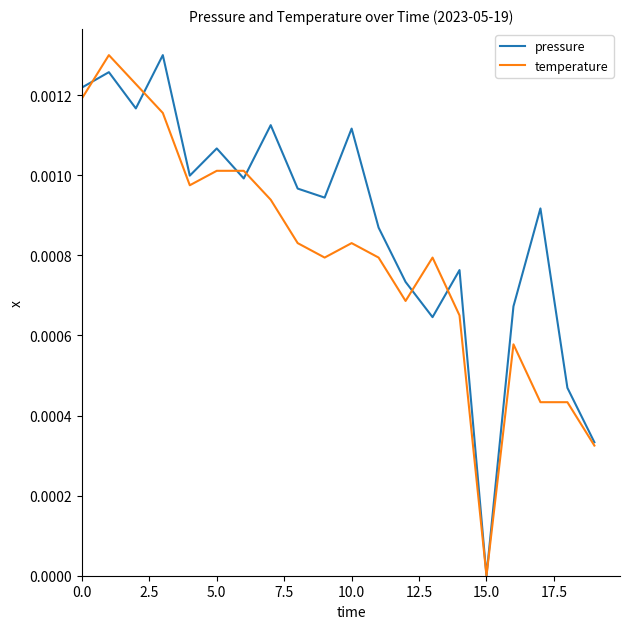

Which series has the largest total across all categories?

pressure